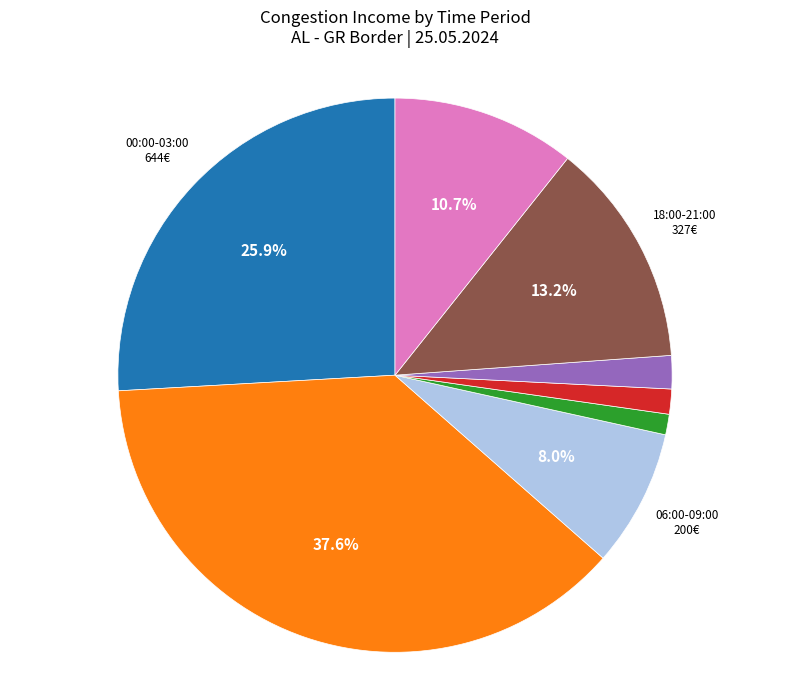

Is there any slice that represents more than half of the pie?

No